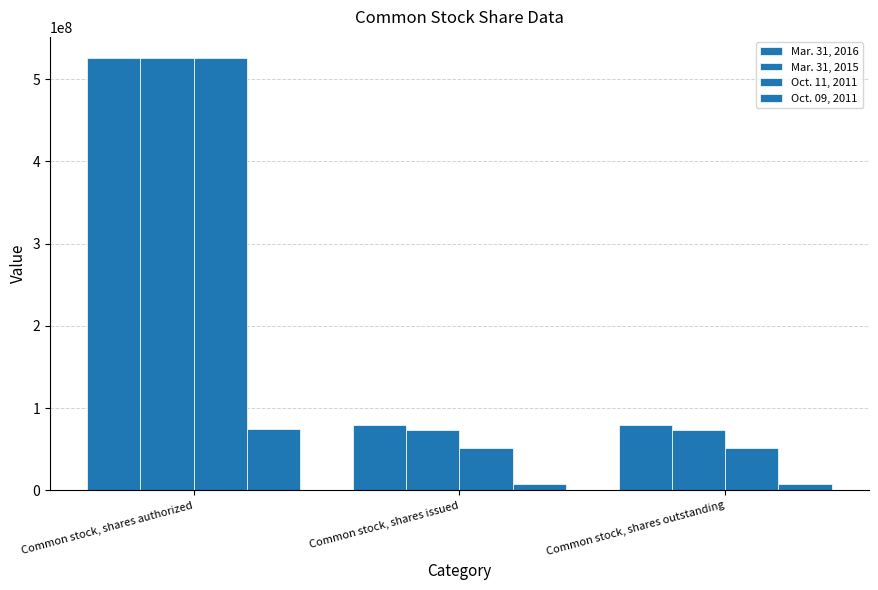

Which category has the highest value across all series?

Common stock, shares authorized